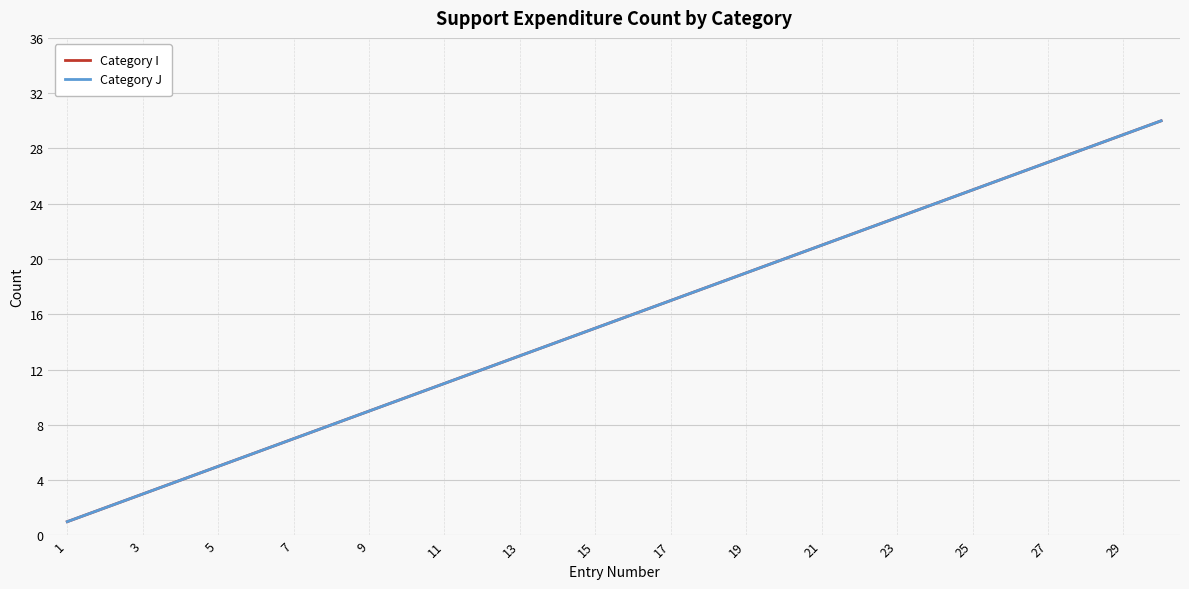

Does the chart display data point markers on the line(s)?

No